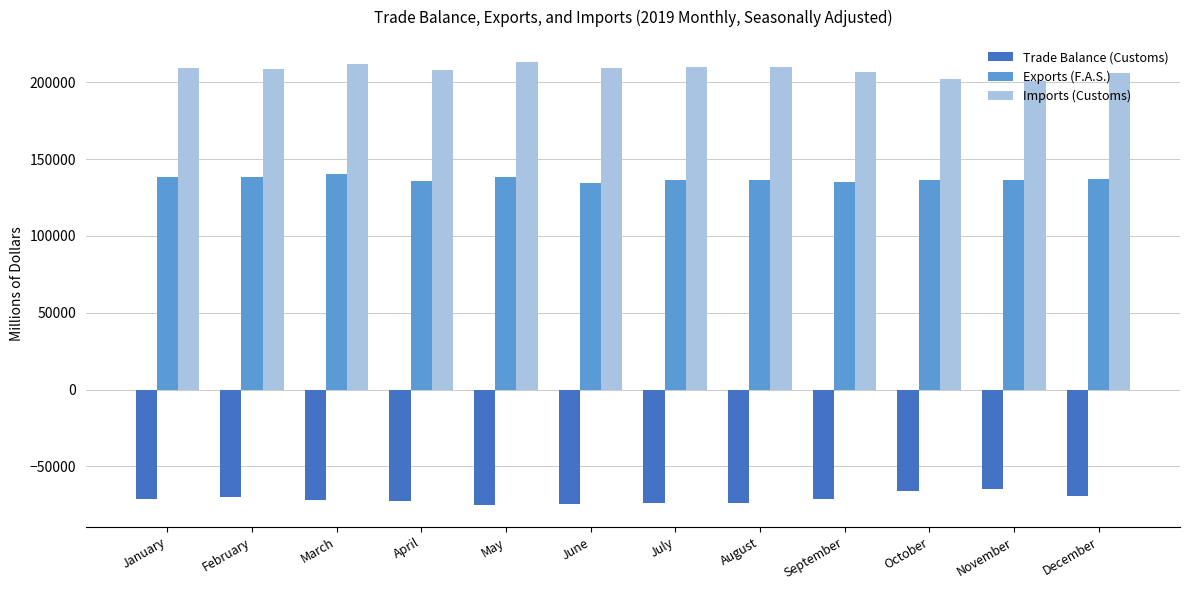

At June, list the series in order from smallest to largest.

Trade Balance (Customs), Exports (F.A.S.), Imports (Customs)